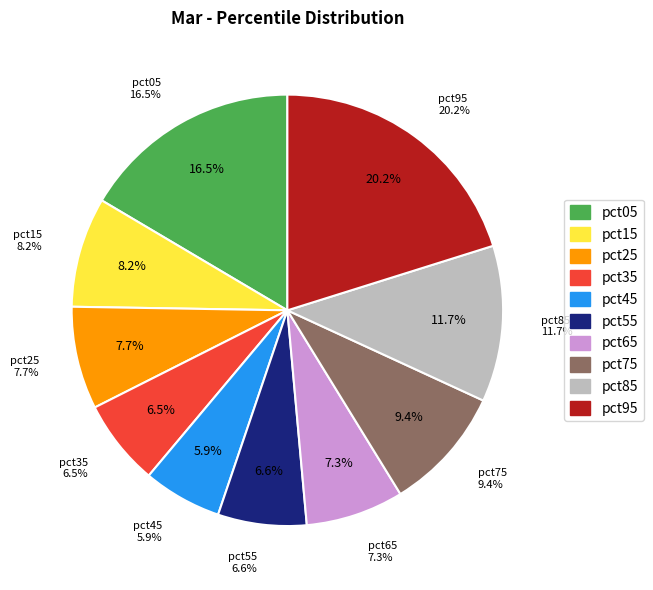

The pct35 slice represents 14% of the pie. True or false?

False